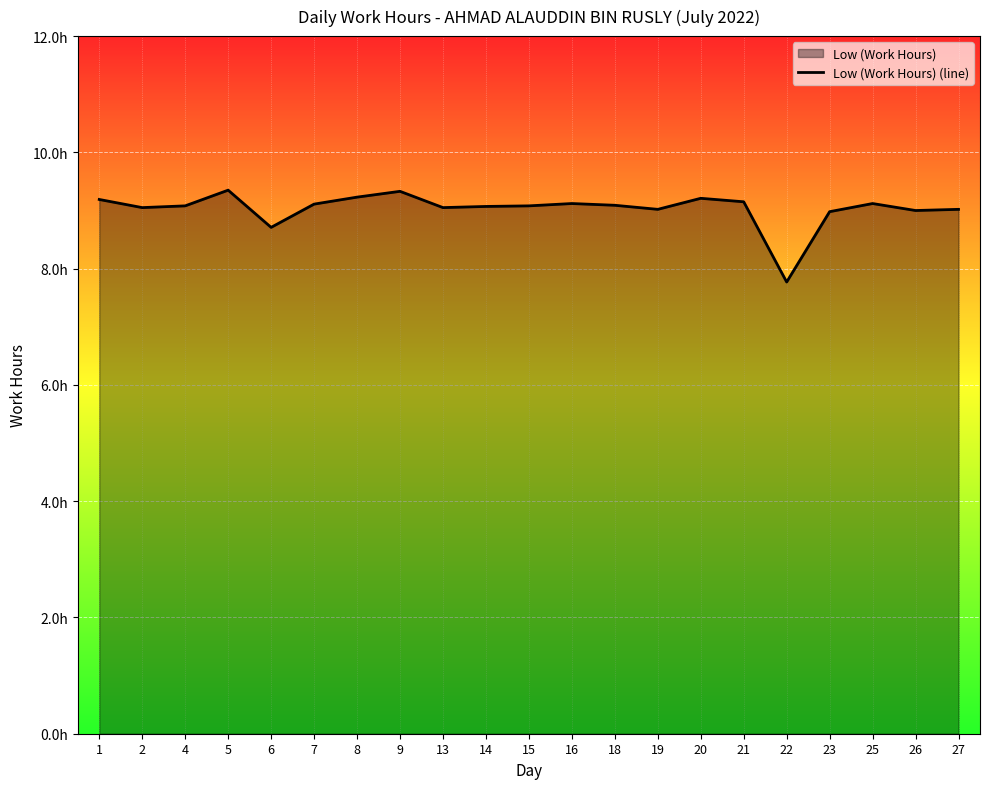

Reading right to left, list all the values displayed in this chart.

9.0	9.0	9.1	9.0	7.8	9.2	9.2	9.0	9.1	9.1	9.1	9.1	9.1	9.3	9.2	9.1	8.7	9.3	9.1	9.1	9.2